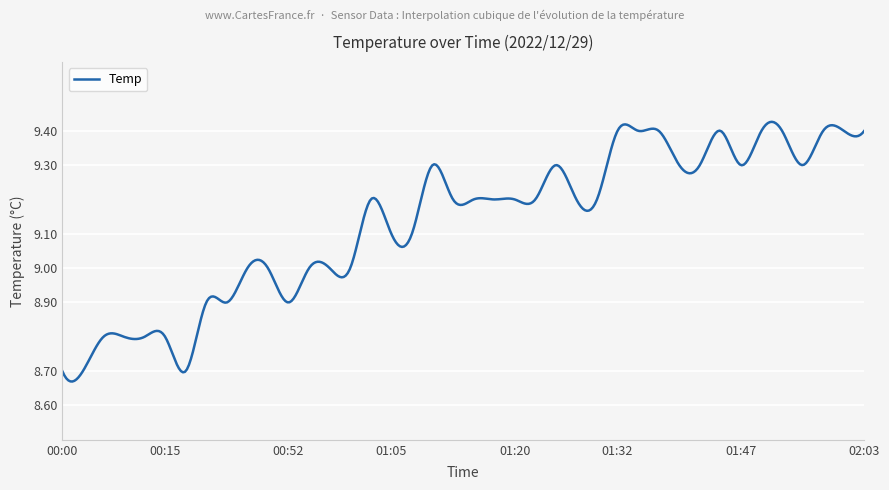

What is the difference between the maximum and minimum values?

0.8